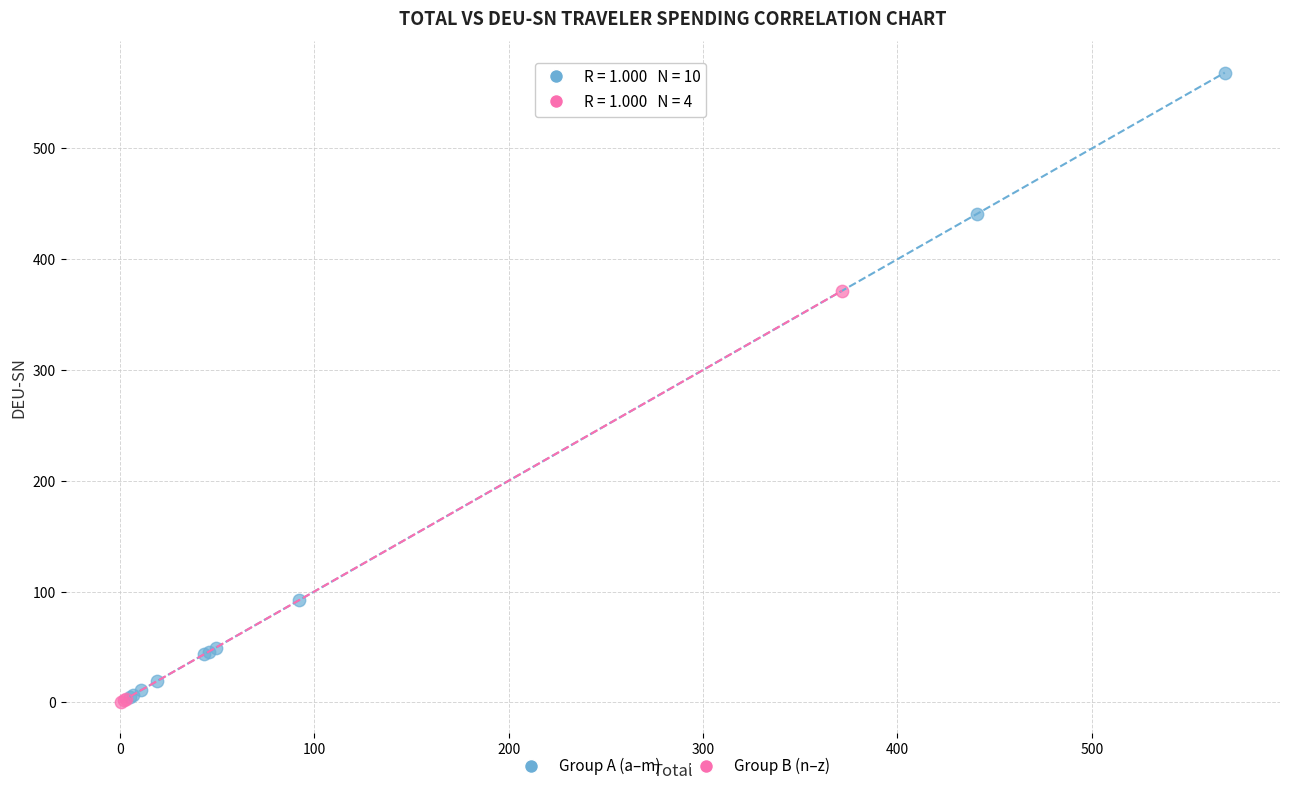

Which series has the largest Y range (max minus min)?

Group A (a–m)